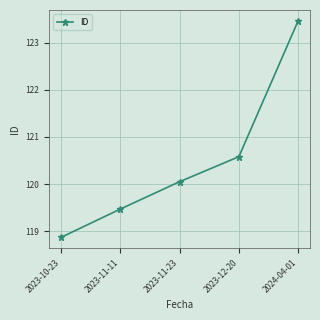

Is it true that the value at 2023-11-23 is 15693?

False